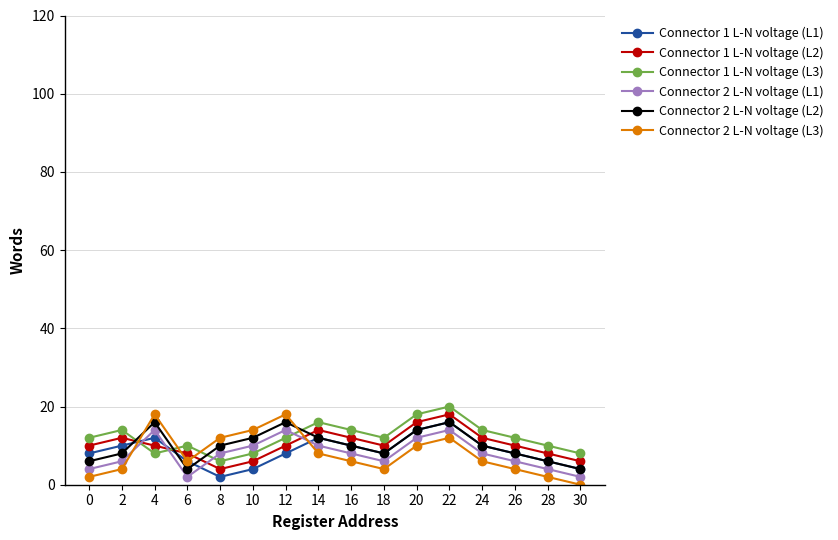

Reading left to right, what are all the values shown in this chart?

Connector 1 L-N voltage (L1): 8	10	12	6	2	4	8	12	10	8	14	16	10	8	6	4
Connector 1 L-N voltage (L2): 10	12	10	8	4	6	10	14	12	10	16	18	12	10	8	6
Connector 1 L-N voltage (L3): 12	14	8	10	6	8	12	16	14	12	18	20	14	12	10	8
Connector 2 L-N voltage (L1): 4	6	14	2	8	10	14	10	8	6	12	14	8	6	4	2
Connector 2 L-N voltage (L2): 6	8	16	4	10	12	16	12	10	8	14	16	10	8	6	4
Connector 2 L-N voltage (L3): 2	4	18	6	12	14	18	8	6	4	10	12	6	4	2	0